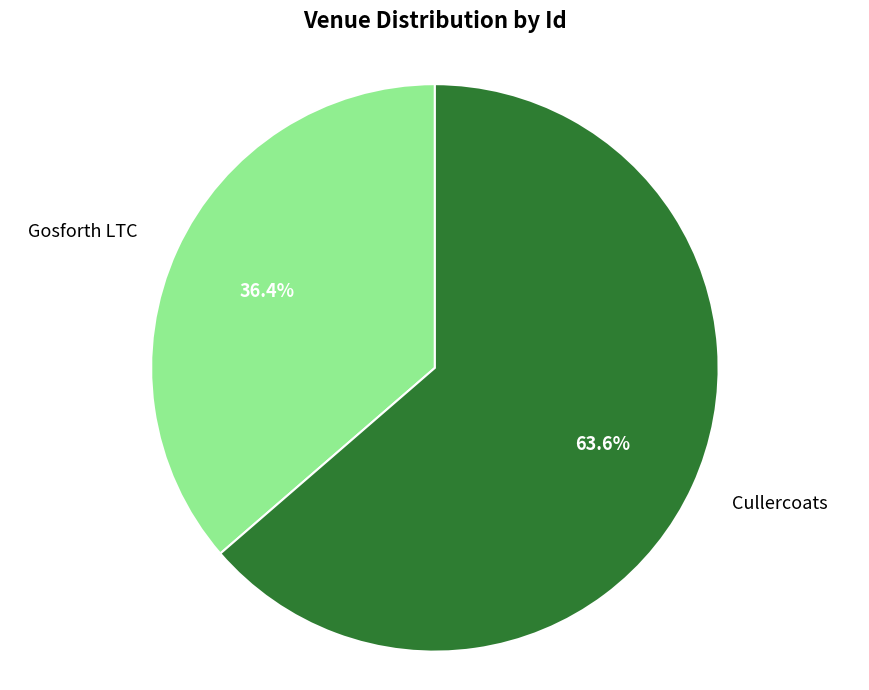

Rank the categories by value from lowest to highest.

Gosforth LTC, Cullercoats